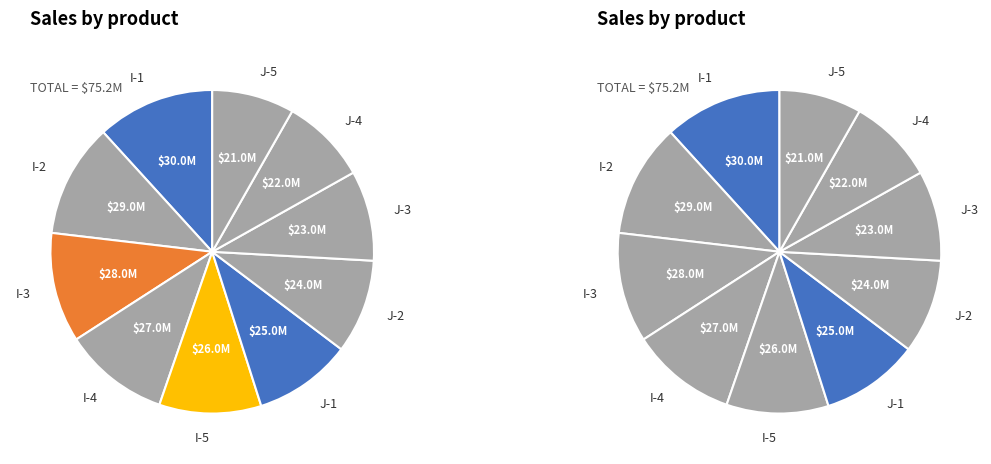

True or false: I-5 accounts for 21% of the total.

False